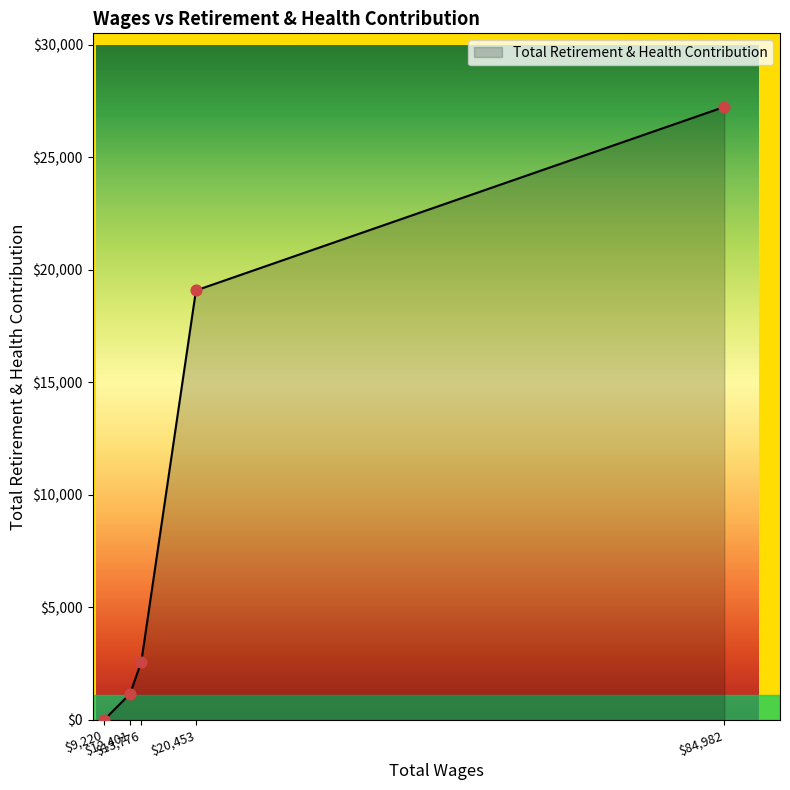

What is the difference between the maximum and minimum values?

27235